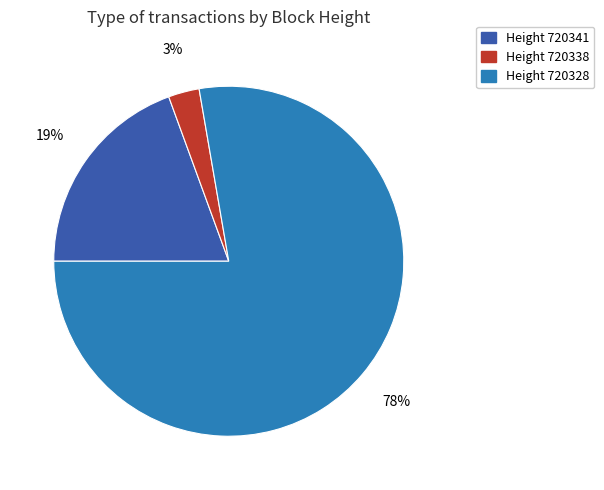

To the nearest percent, what is the average slice percentage?

33%